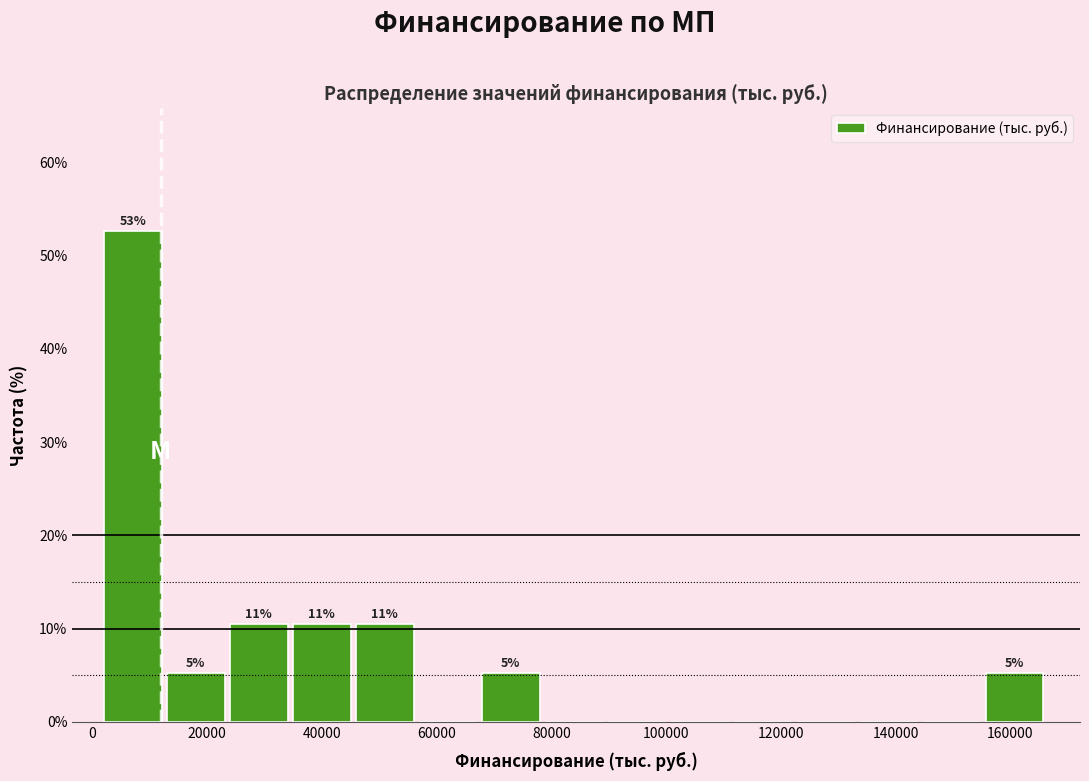

Which range on the x-axis has the tallest bar?

2000 to 12000